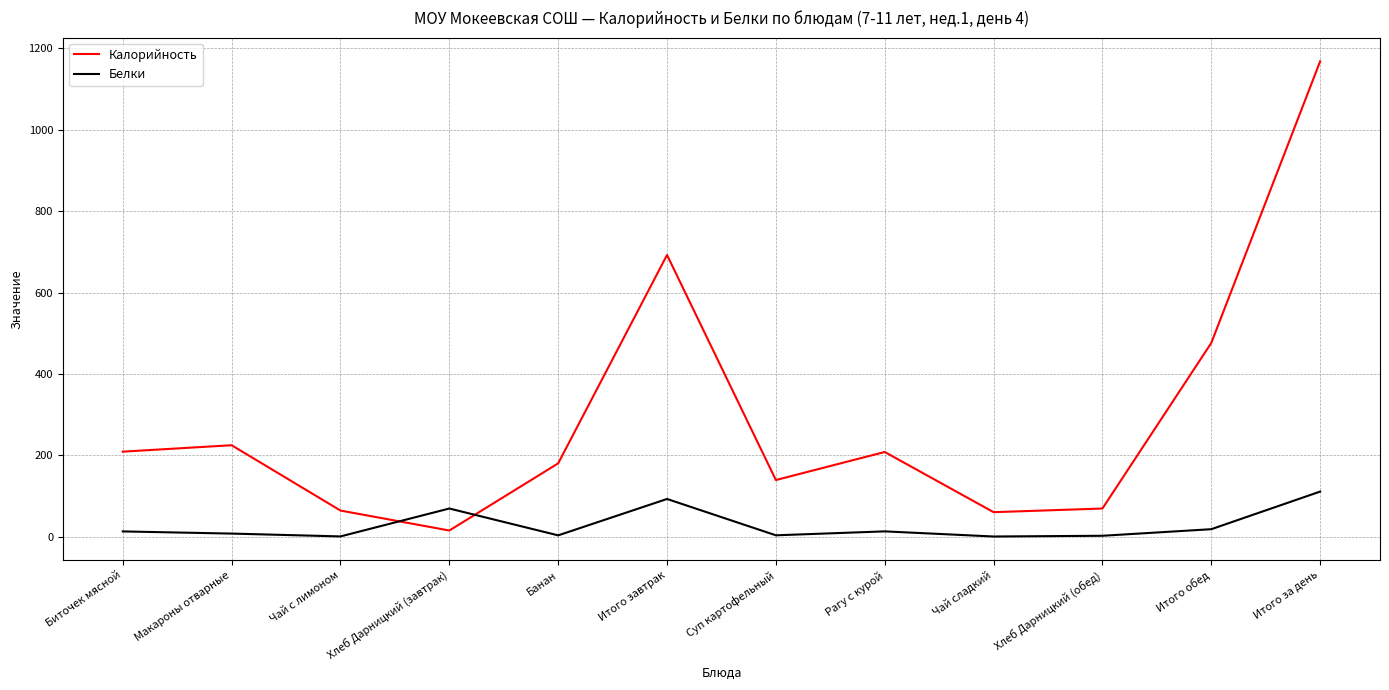

How many intersections are there between Калорийность and Белки?

2